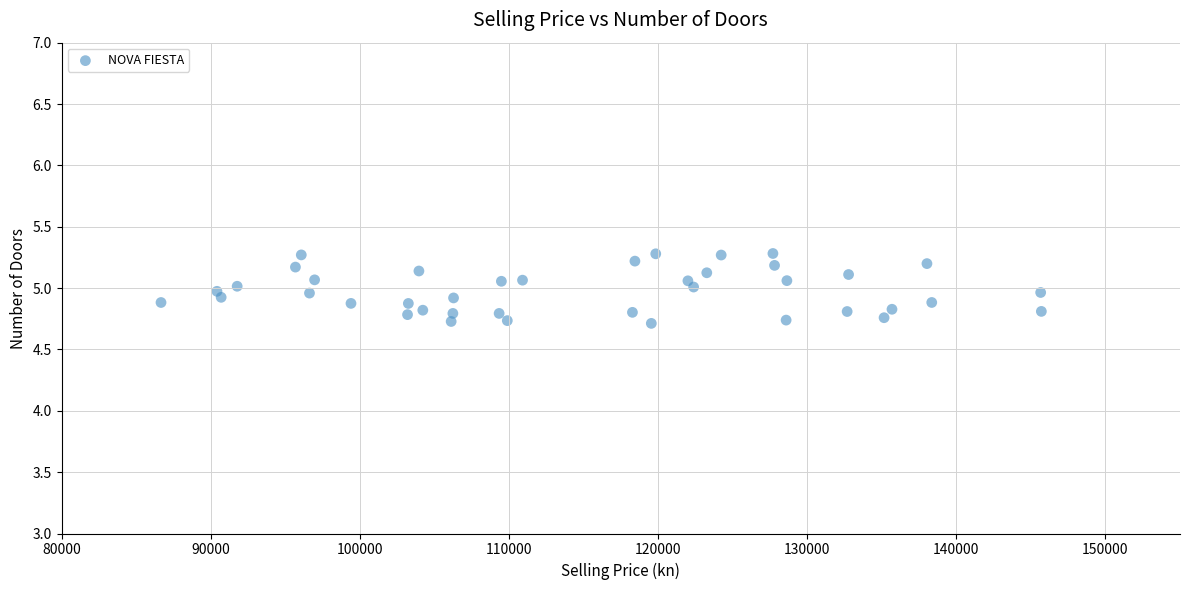

What is the range of Y values (max minus min)?

0.6